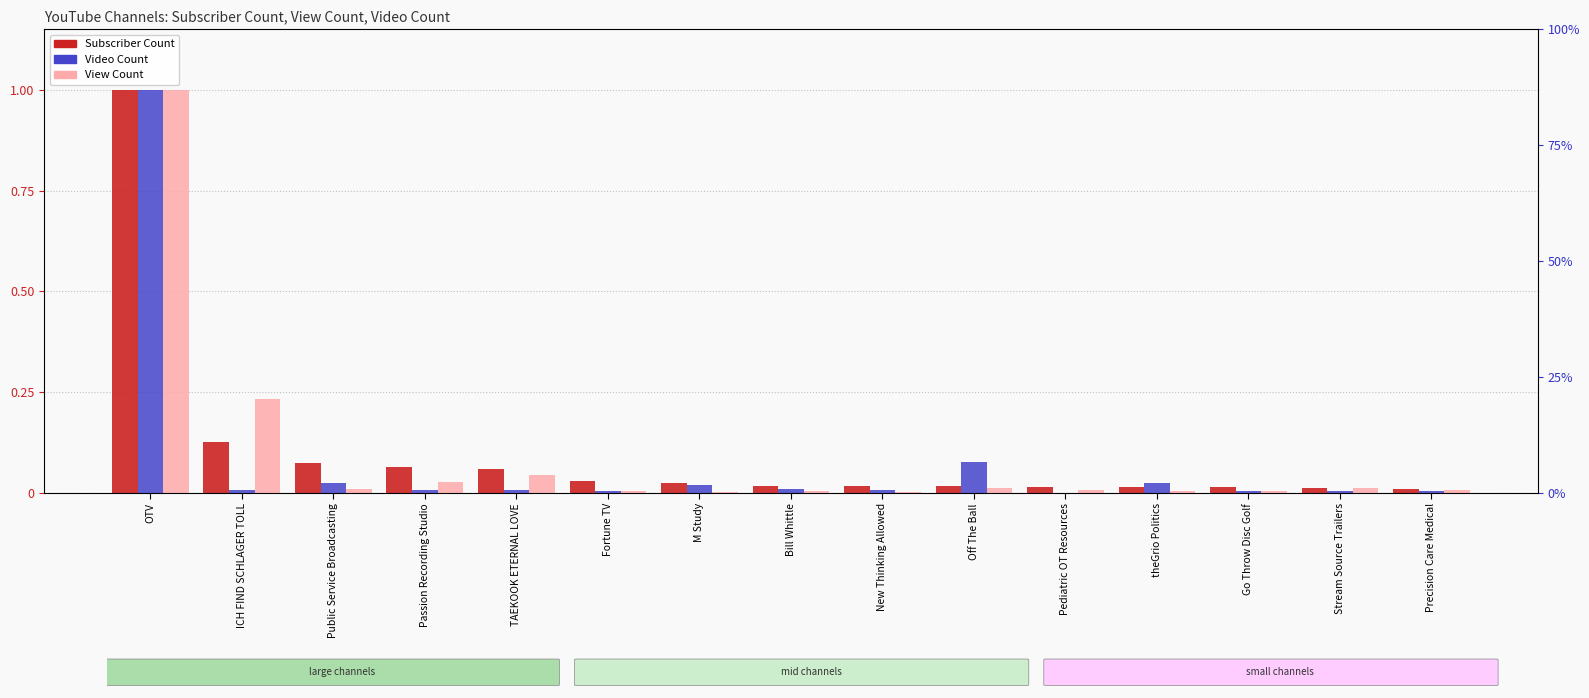

List the series in order of their peak value, highest first.

Subscriber Count, Video Count, View Count